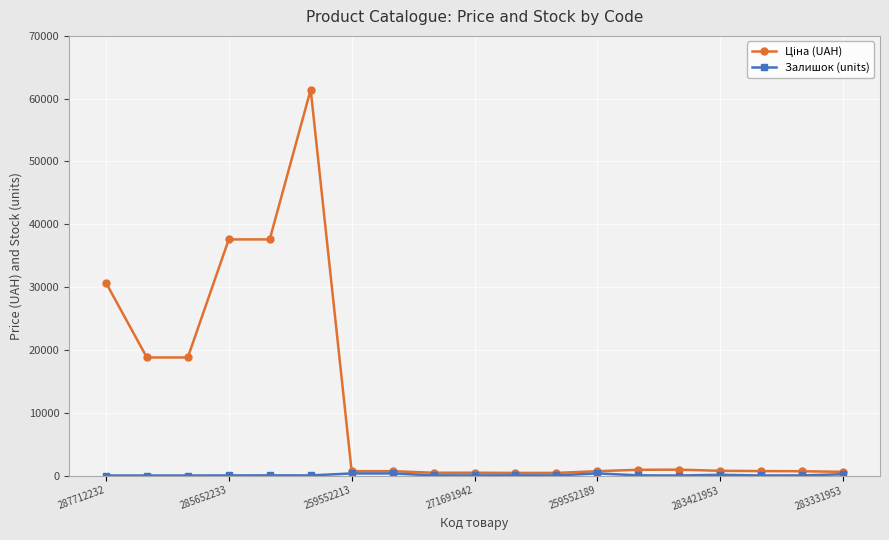

How many series are shown in this chart?

2